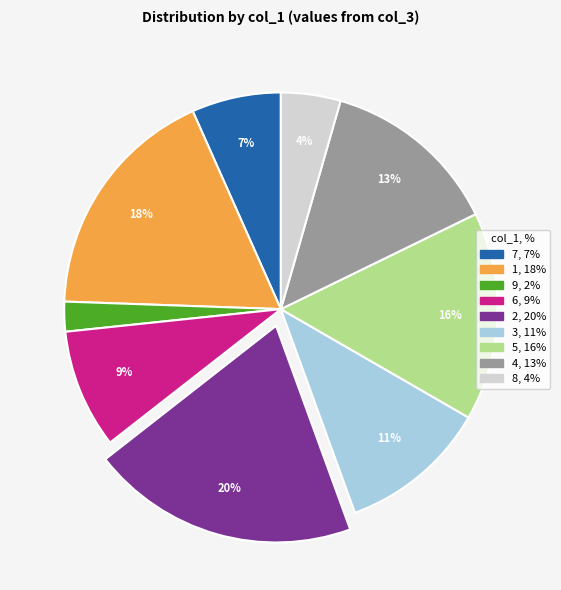

Is there any slice that represents more than half of the pie?

No